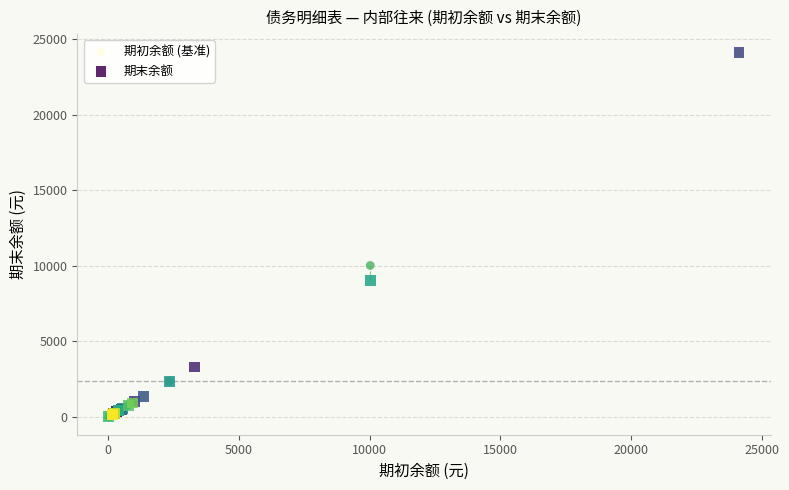

Across all series, what Y value is closest to 12077?

10023.0